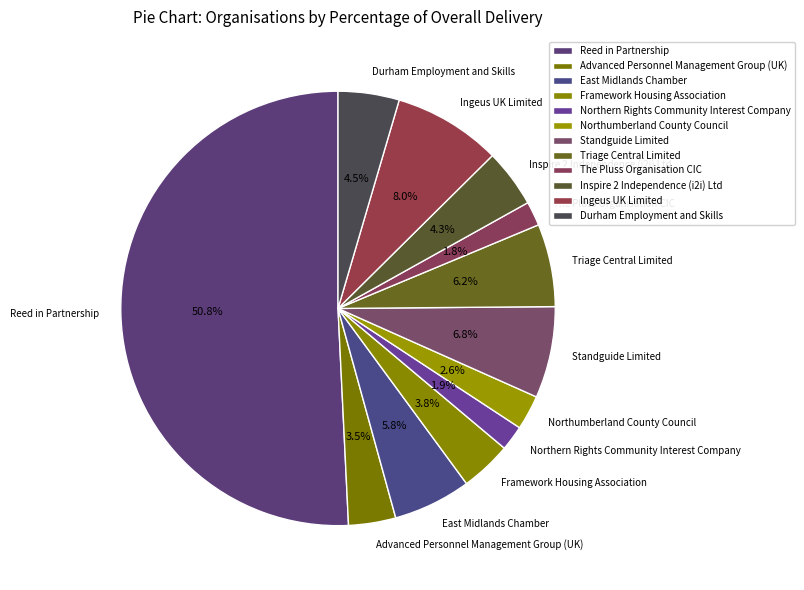

Combined, do Framework Housing Association and Standguide Limited account for over 50%?

No